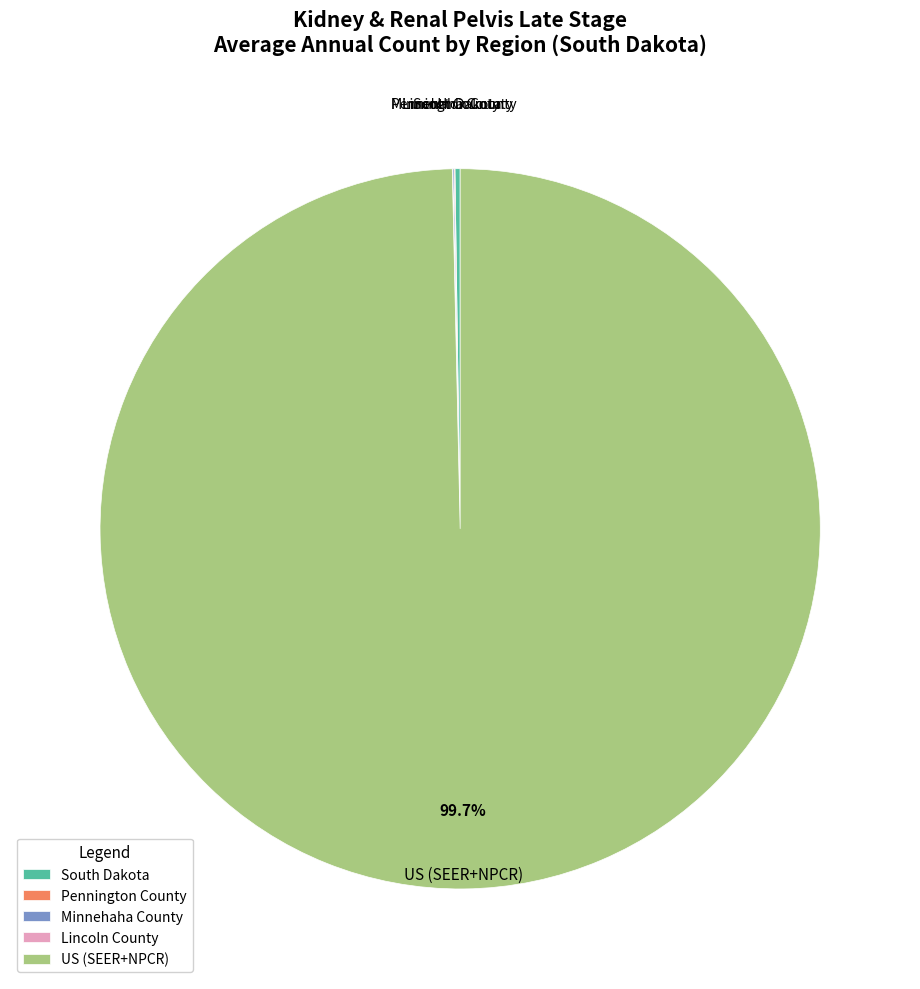

What portion of the pie excludes US (SEER+NPCR)?

0.3%